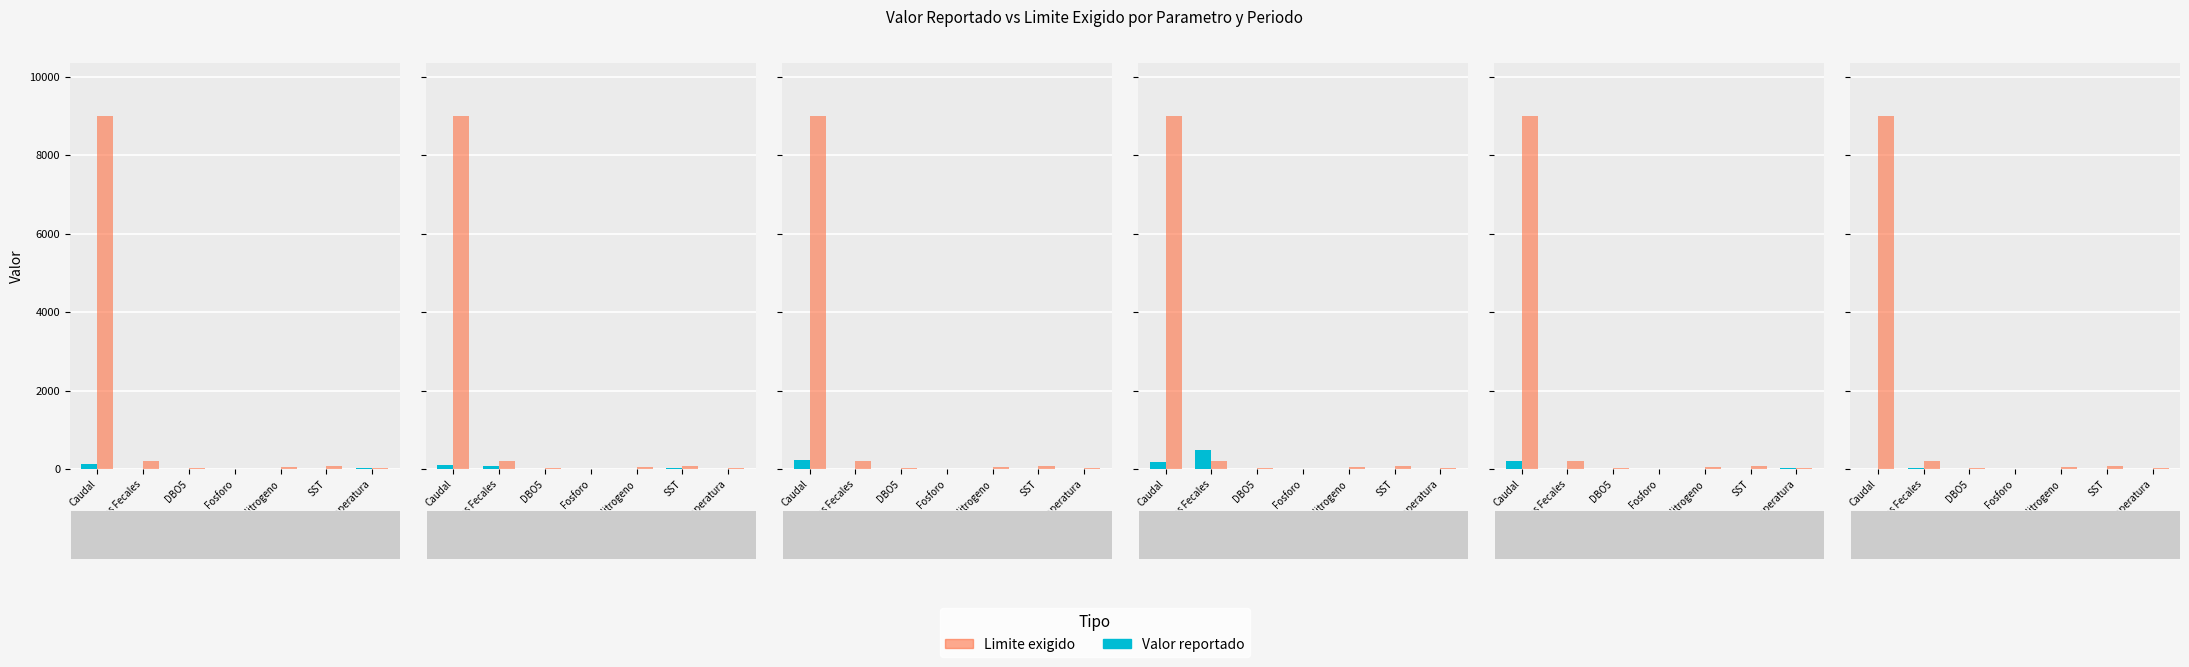

Rank the series by their average value, from lowest to highest.

Valor reportado, Limite exigido